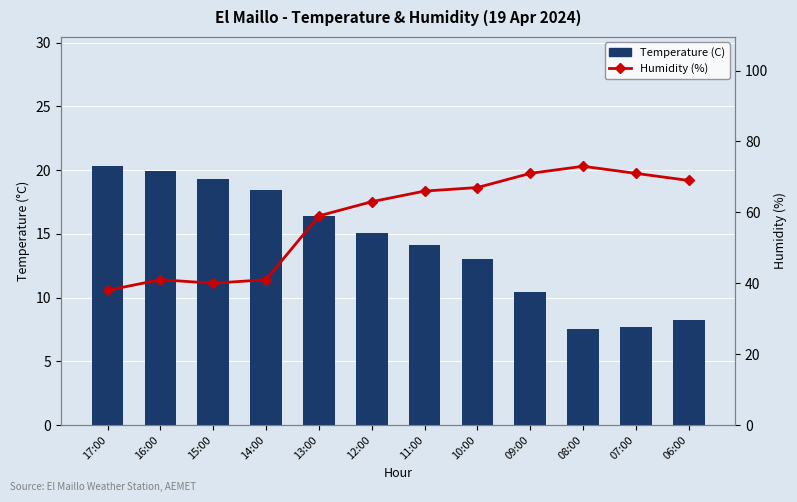

Which category has the lowest value in the Humidity (%) series?

17:00